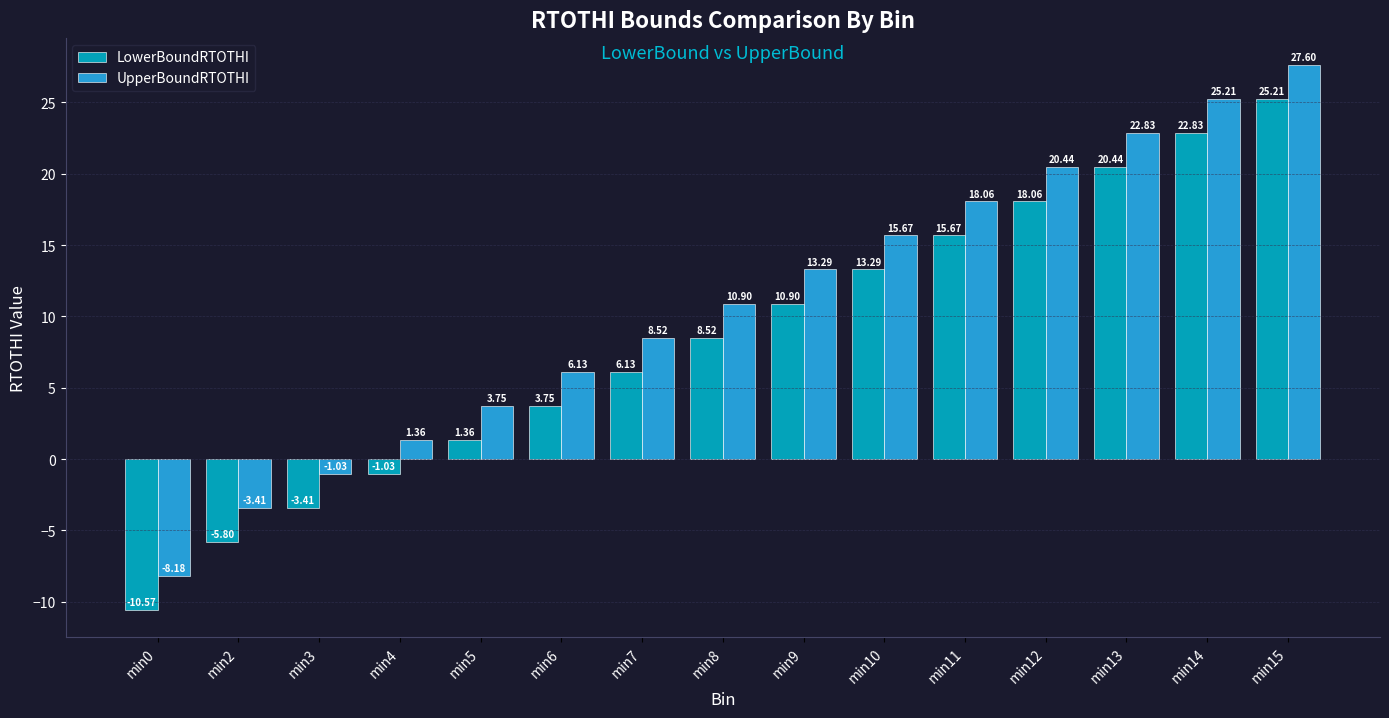

Where does the UpperBoundRTOTHI series first go above 10?

min8